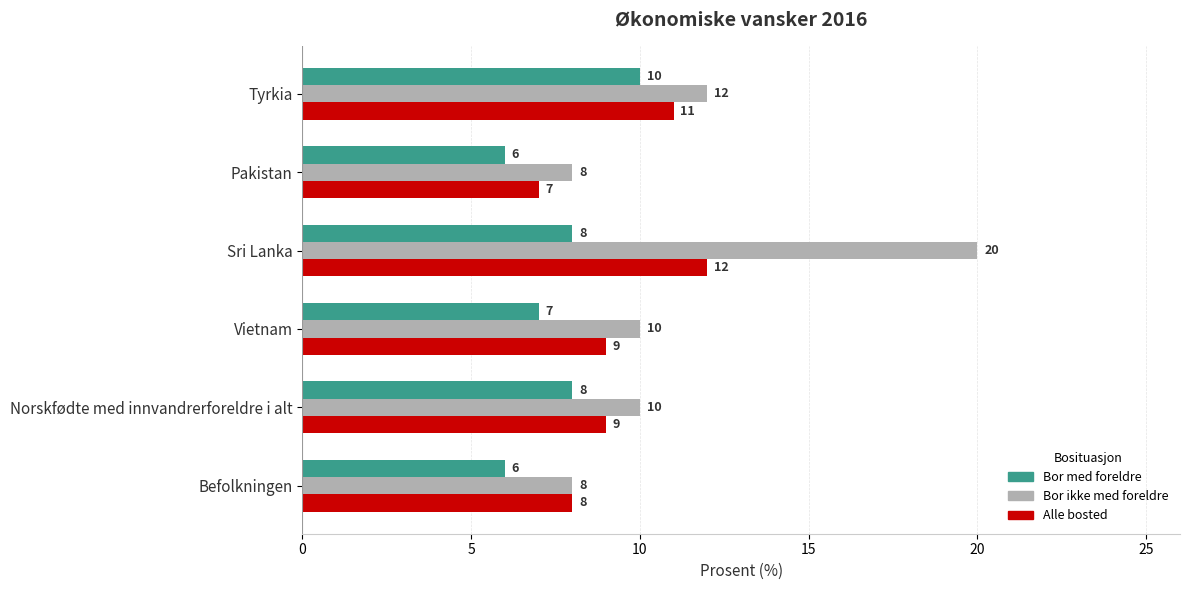

List the series in order of their overall mean, highest first.

Bor ikke med foreldre, Alle bosted, Bor med foreldre